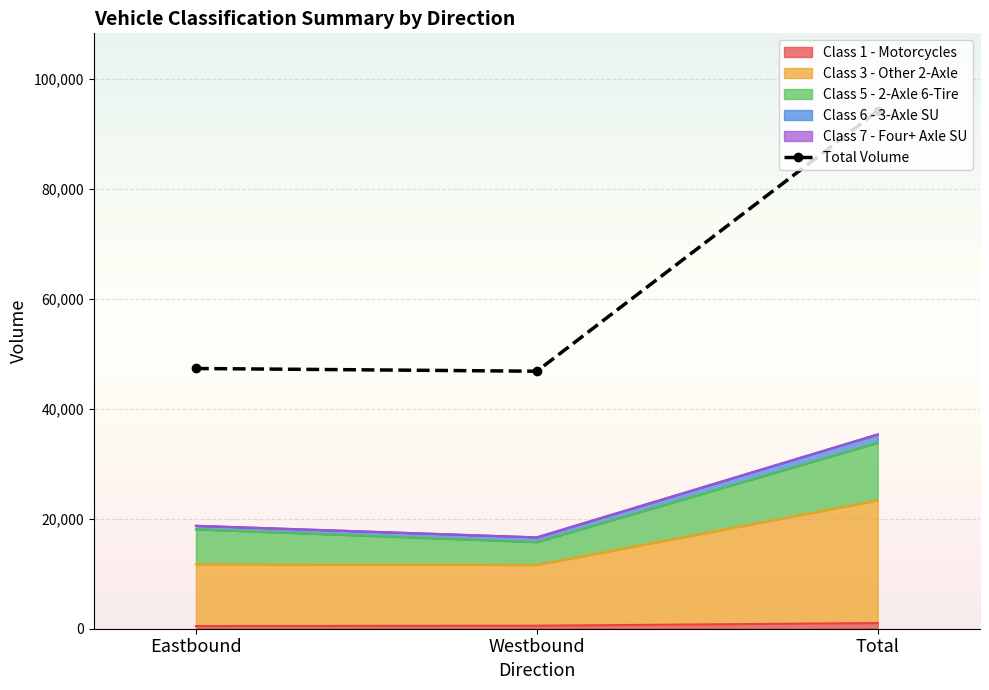

What position from the right is Eastbound?

3